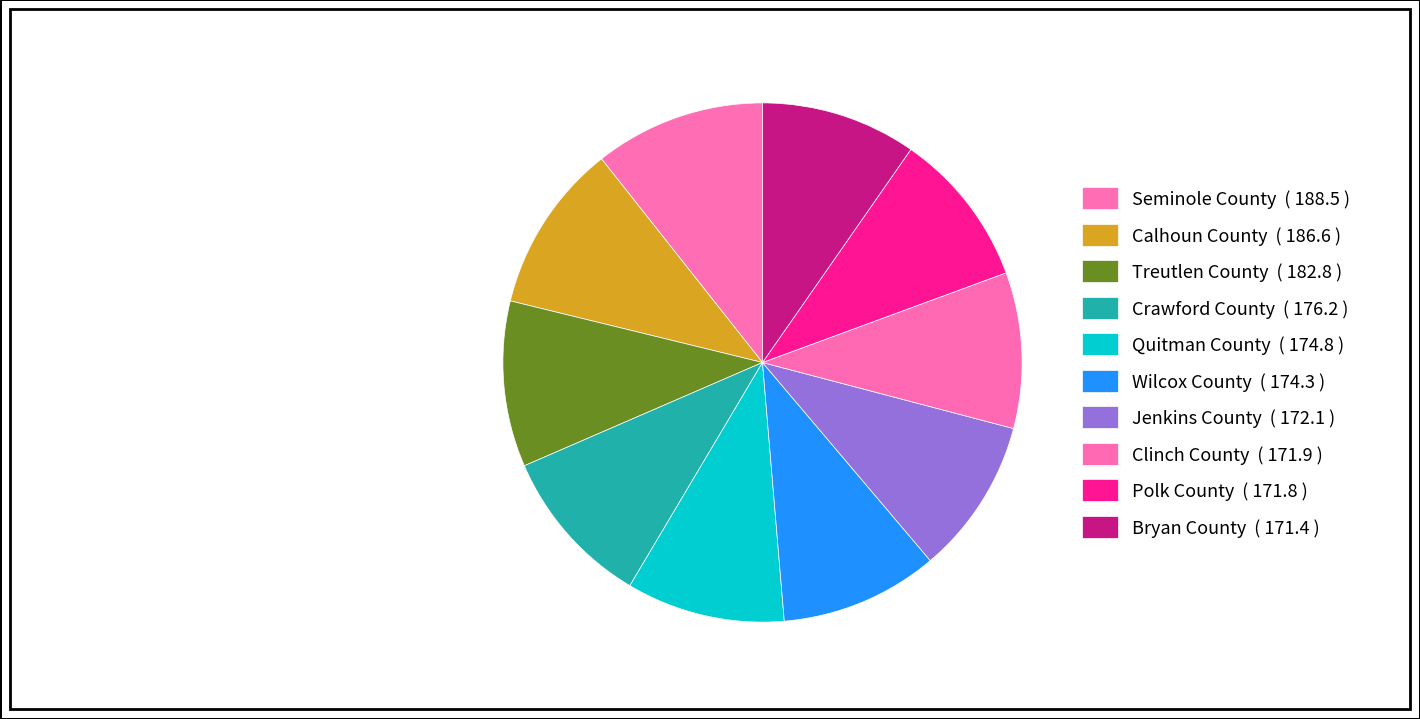

How many slices are in this pie chart?

10